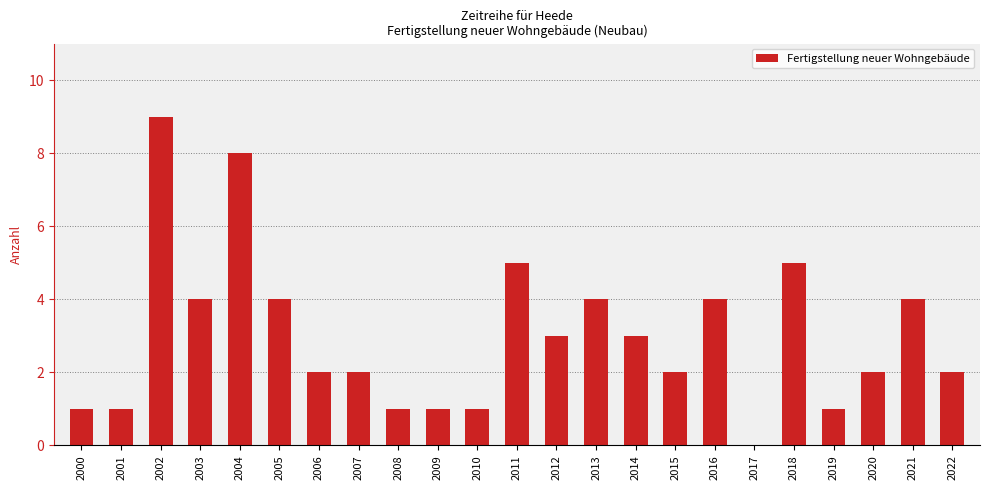

What value does the data have at 2021?

4